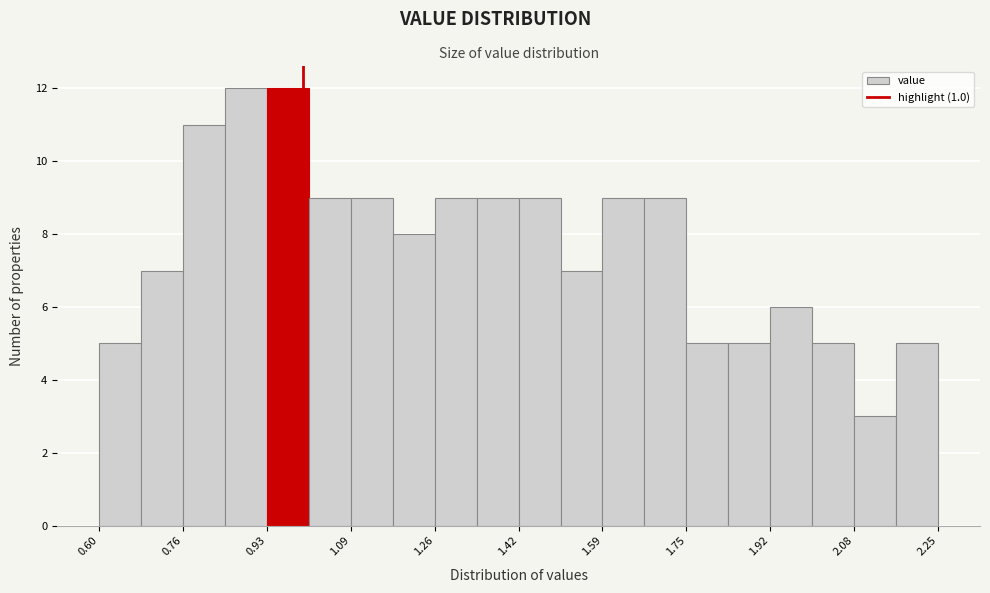

Reading left to right, transcribe this chart: for each bar, give the range it covers on the x-axis and its height. Neither the bar edges nor the heights are printed on the chart, so give them approximately, as read against the axes.

0.60 to 0.68: 5
0.68 to 0.76: 7
0.76 to 0.84: 11
0.84 to 0.94: 12
0.94 to 1.02: 12
1.02 to 1.10: 9
1.10 to 1.18: 9
1.18 to 1.26: 8
1.26 to 1.34: 9
1.34 to 1.42: 9
1.42 to 1.50: 9
1.50 to 1.60: 7
1.60 to 1.68: 9
1.68 to 1.76: 9
1.76 to 1.84: 5
1.84 to 1.92: 5
1.92 to 2.00: 6
2.00 to 2.08: 5
2.08 to 2.16: 3
2.16 to 2.26: 5